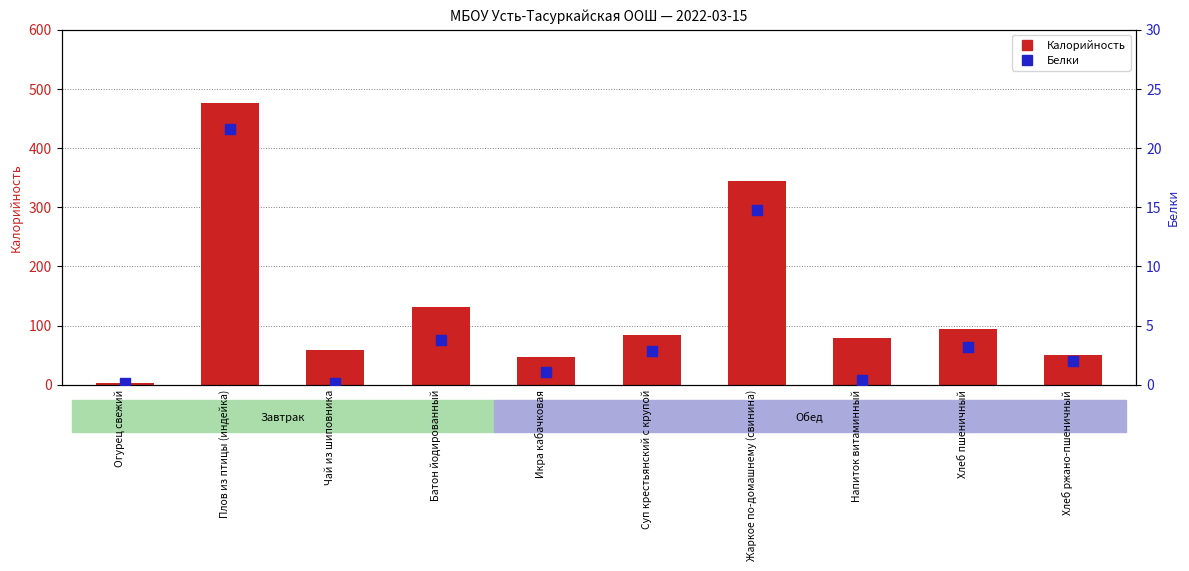

Which series reaches the minimum Y coordinate?

Белки